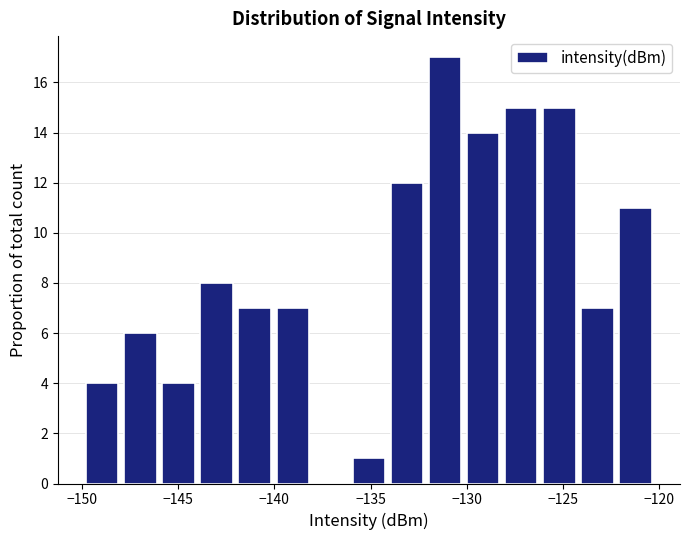

Read against the x-axis, roughly where is the centre of the tallest bar?

-131.0